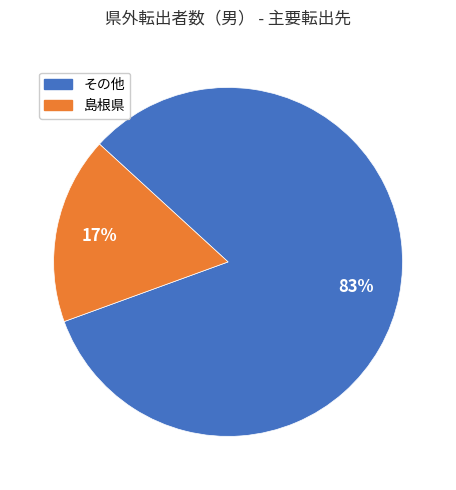

Is there any slice that represents more than half of the pie?

Yes